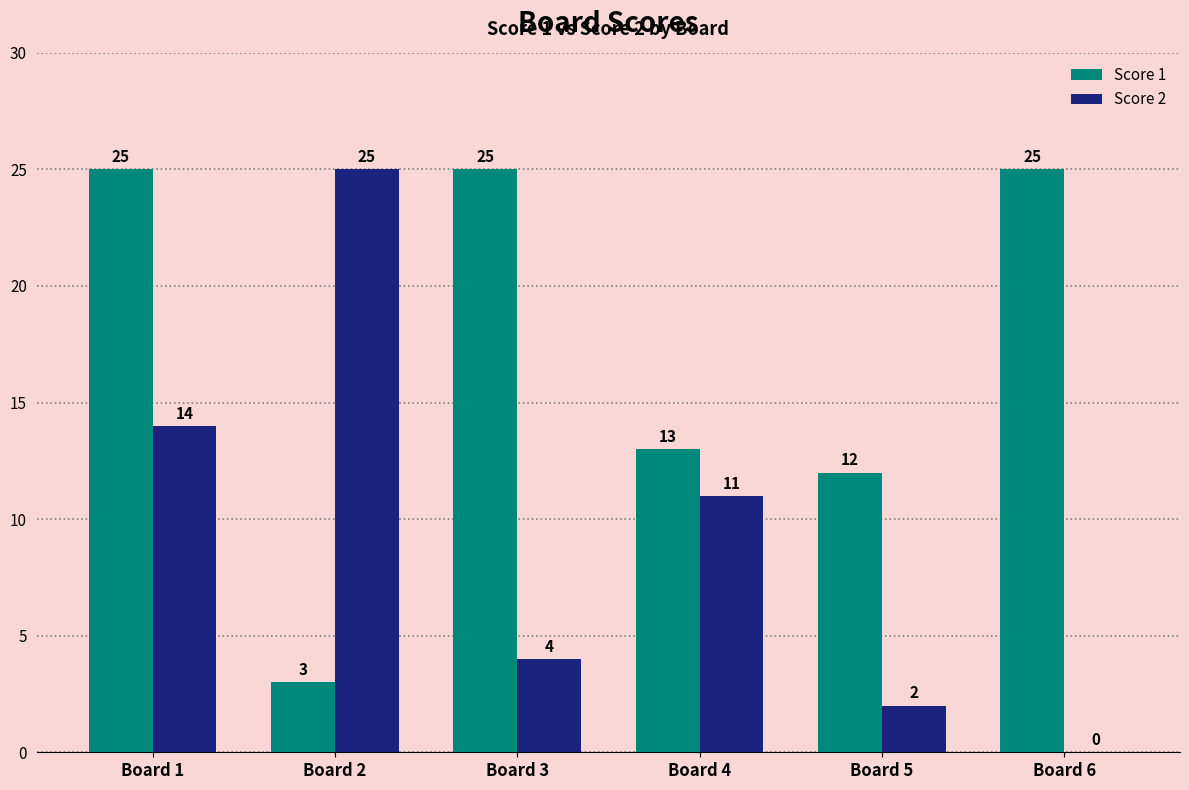

What is the total value across all series at Board 2?

28